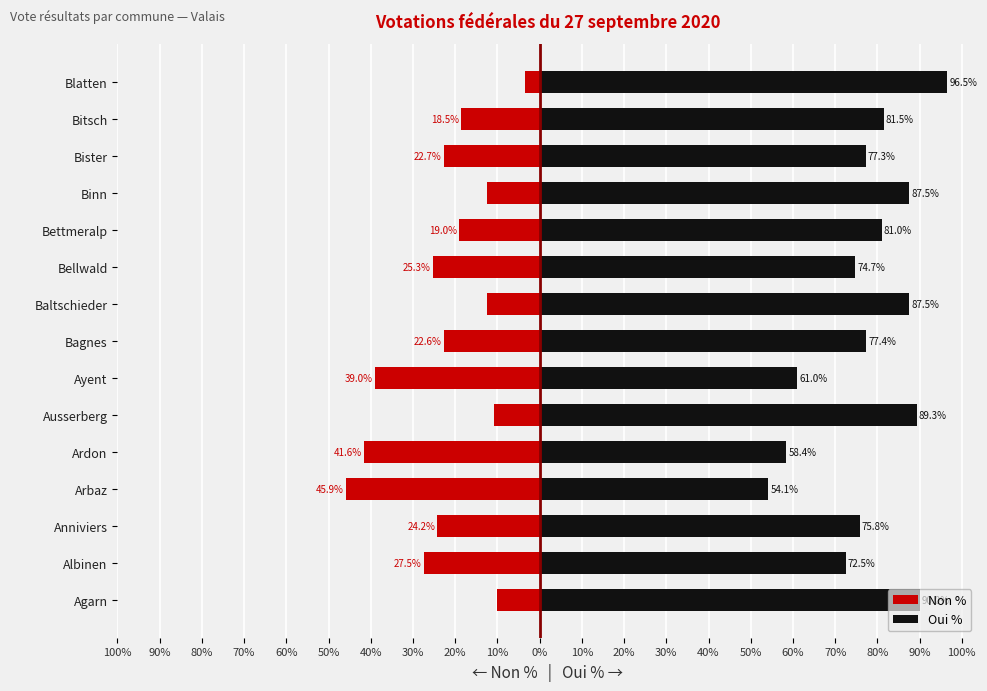

At how many categories does at least one series exceed -11?

15